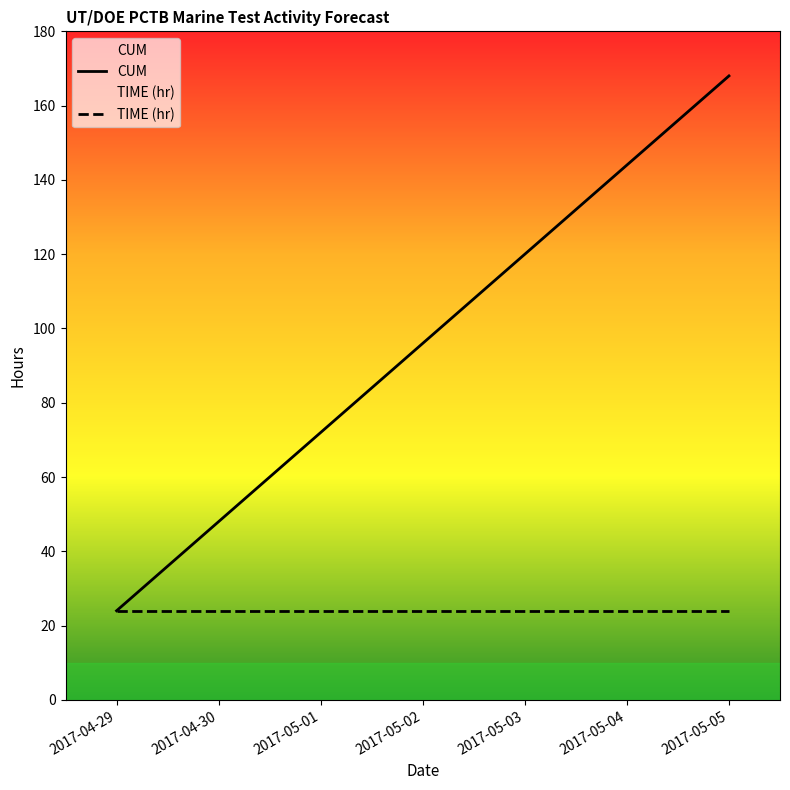

List the labels in order of CUM value, largest first.

2017-05-05, 2017-05-04, 2017-05-03, 2017-05-02, 2017-05-01, 2017-04-30, 2017-04-29